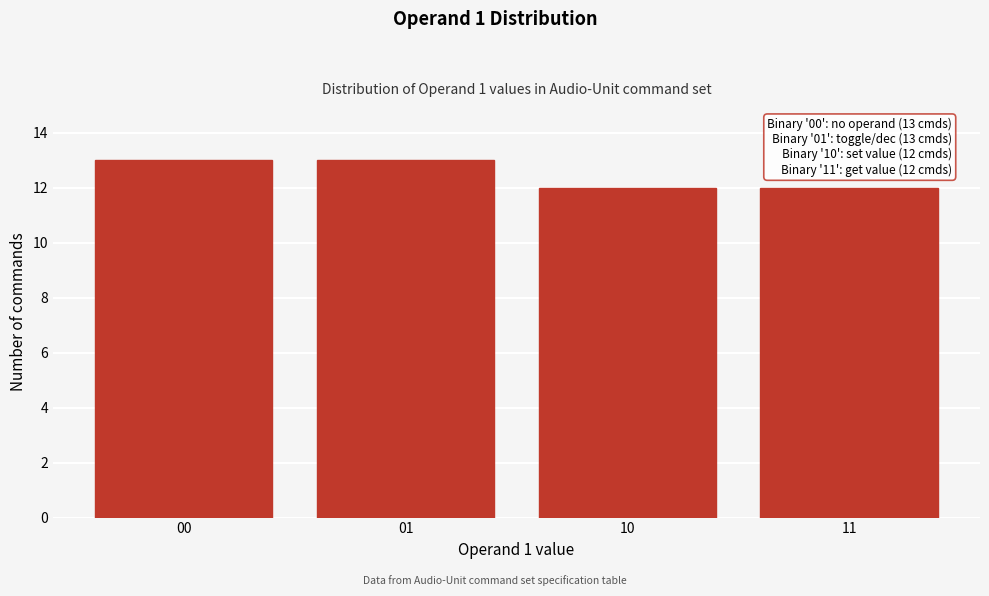

Reading right to left, list all the values displayed in this chart.

12	12	13	13